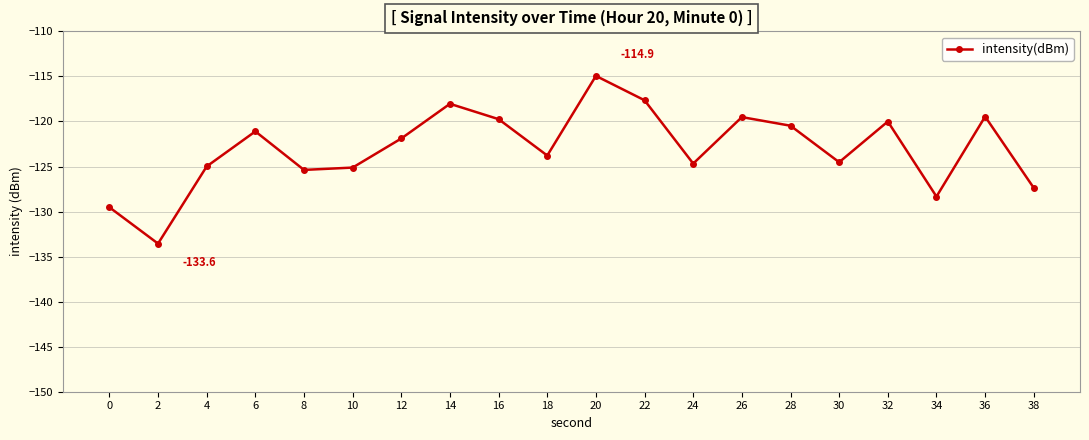

Read the value at 18.

-123.8